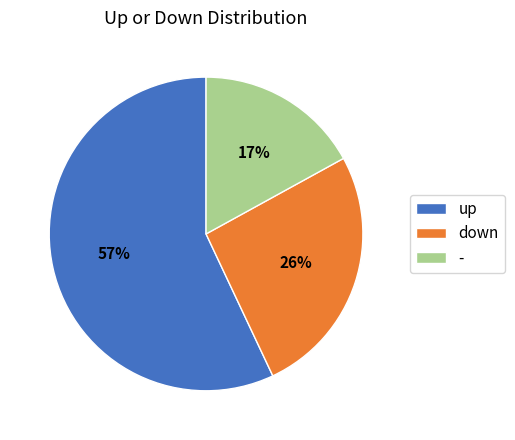

How many segments does this pie chart have?

3